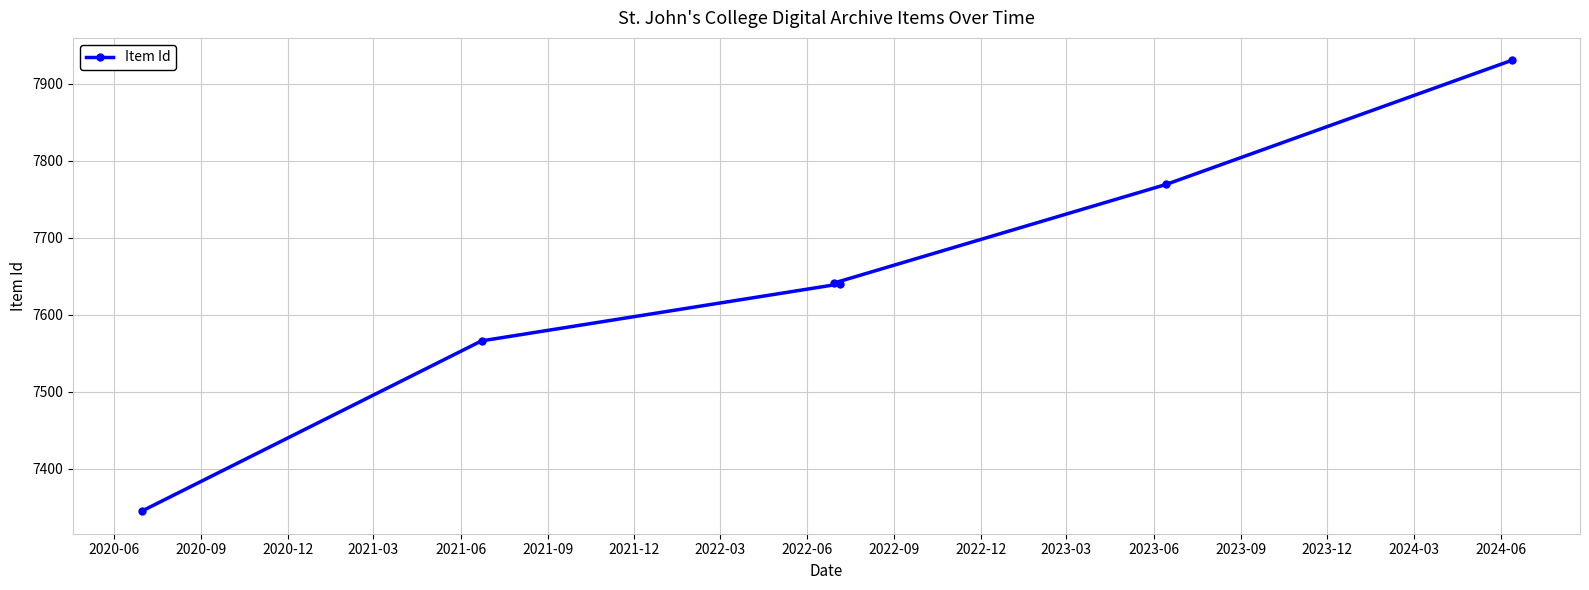

What is the difference between the second highest and minimum values?

424